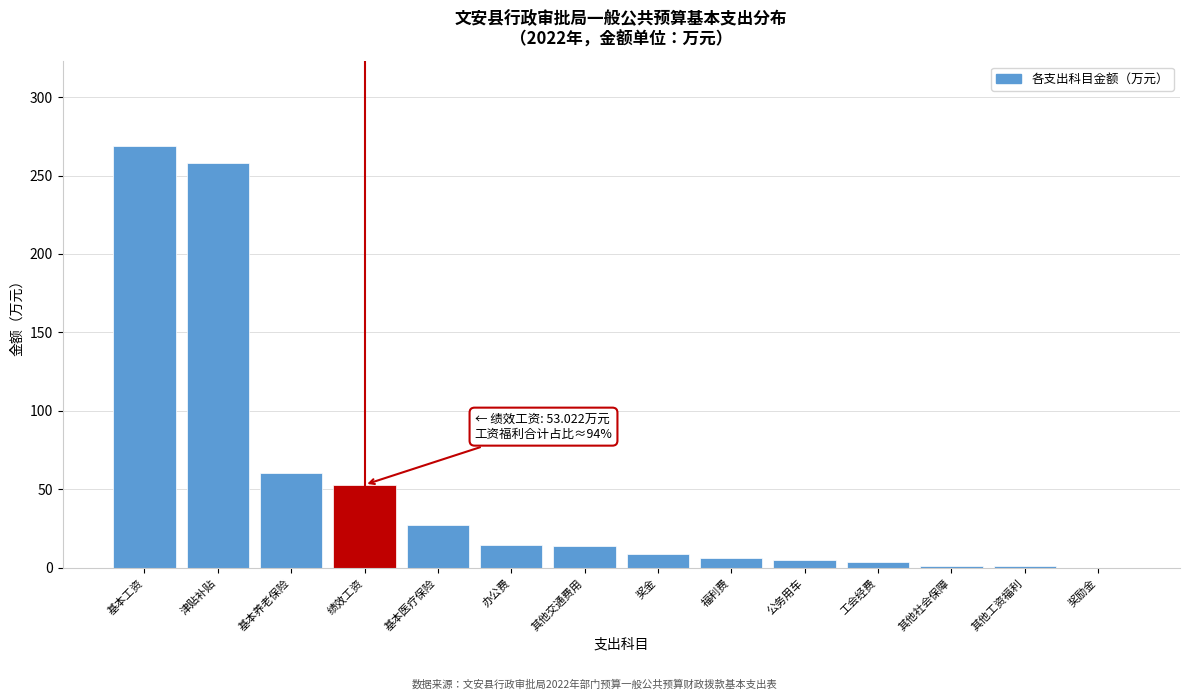

Which label corresponds to the largest value in the chart?

基本工资